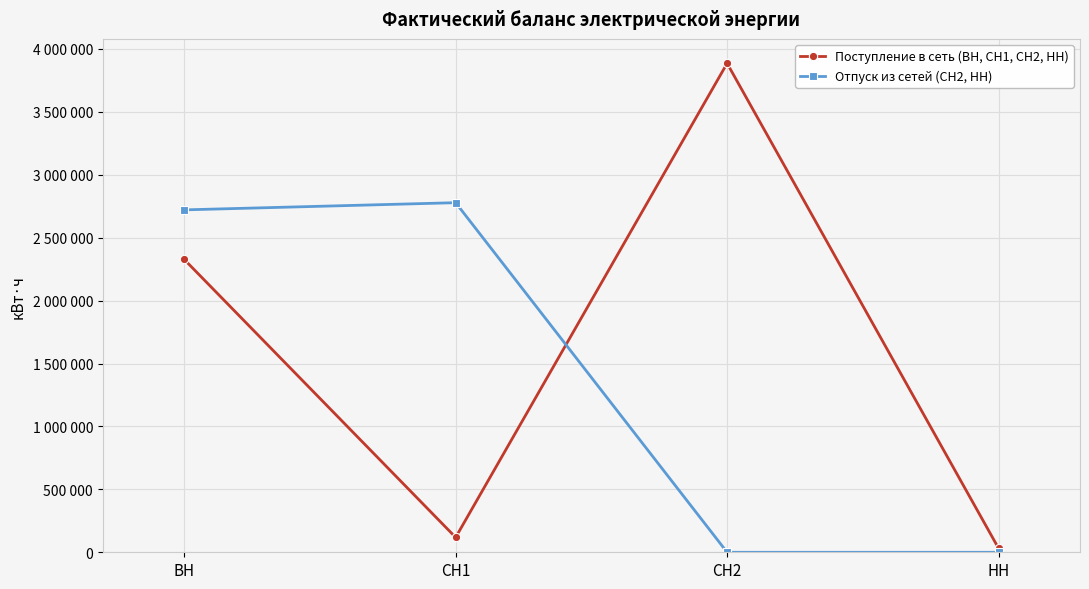

At which category does Отпуск из сетей (СН2, НН) reach its first local peak?

СН1